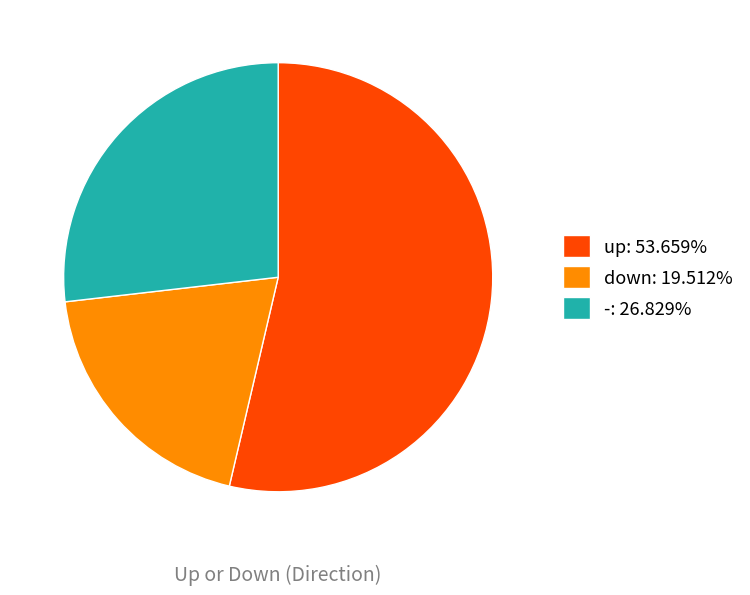

Is it true that down is 20% of the pie?

True